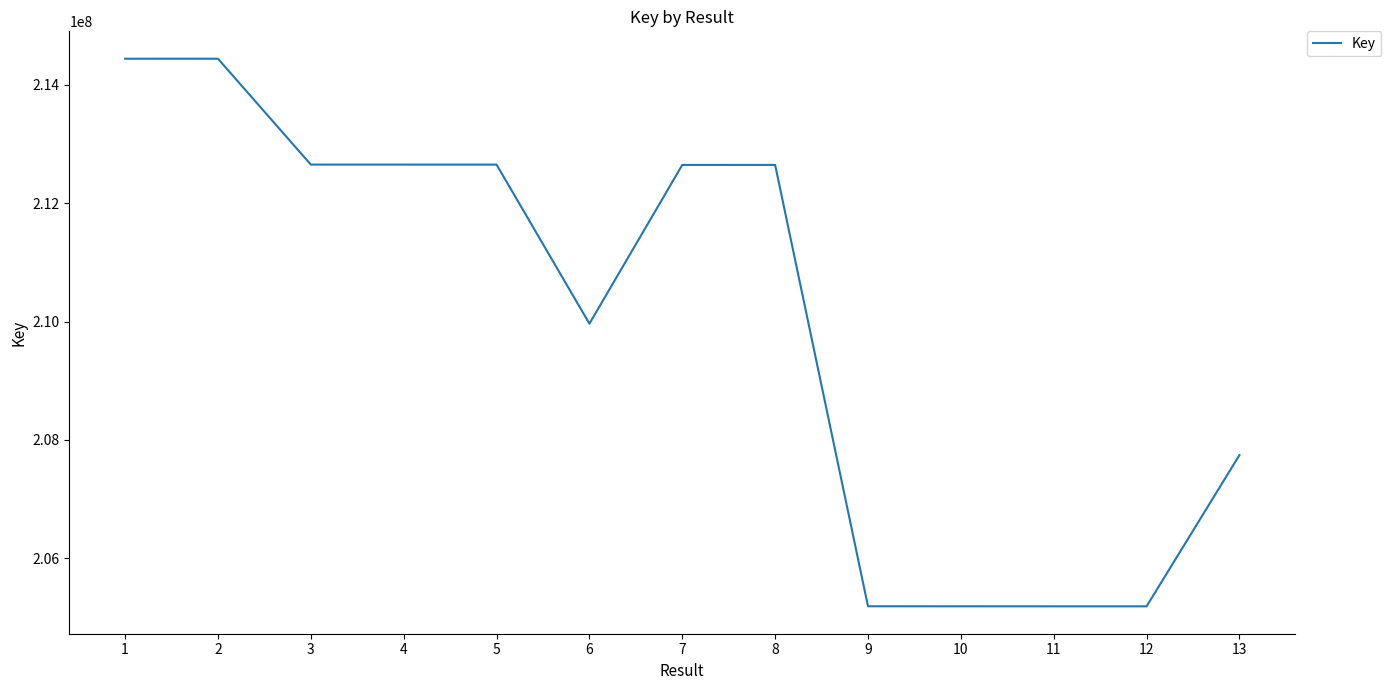

Is it true that the value at 5 is 212650981?

True